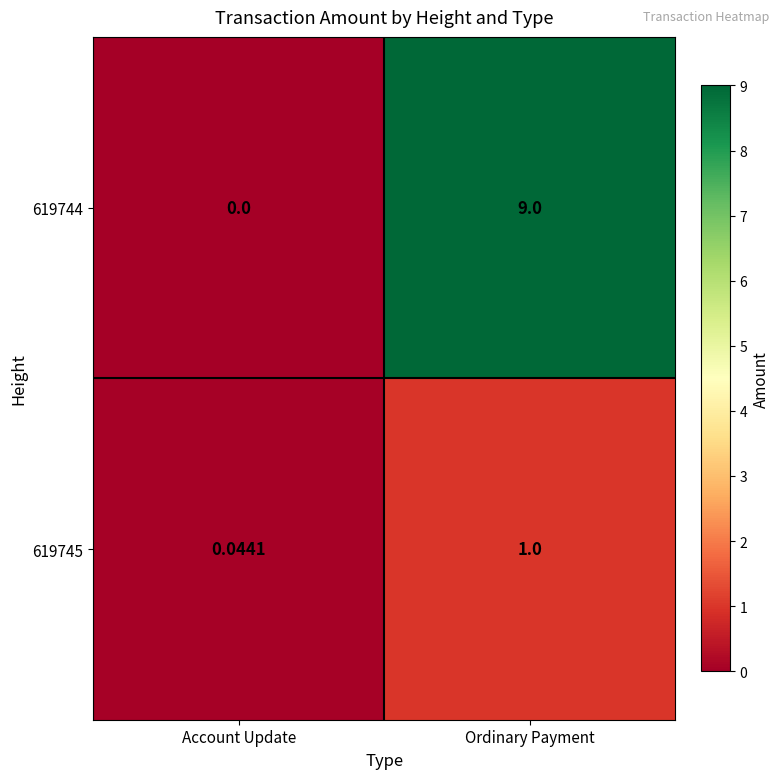

Which series has the largest range (max minus min)?

619744